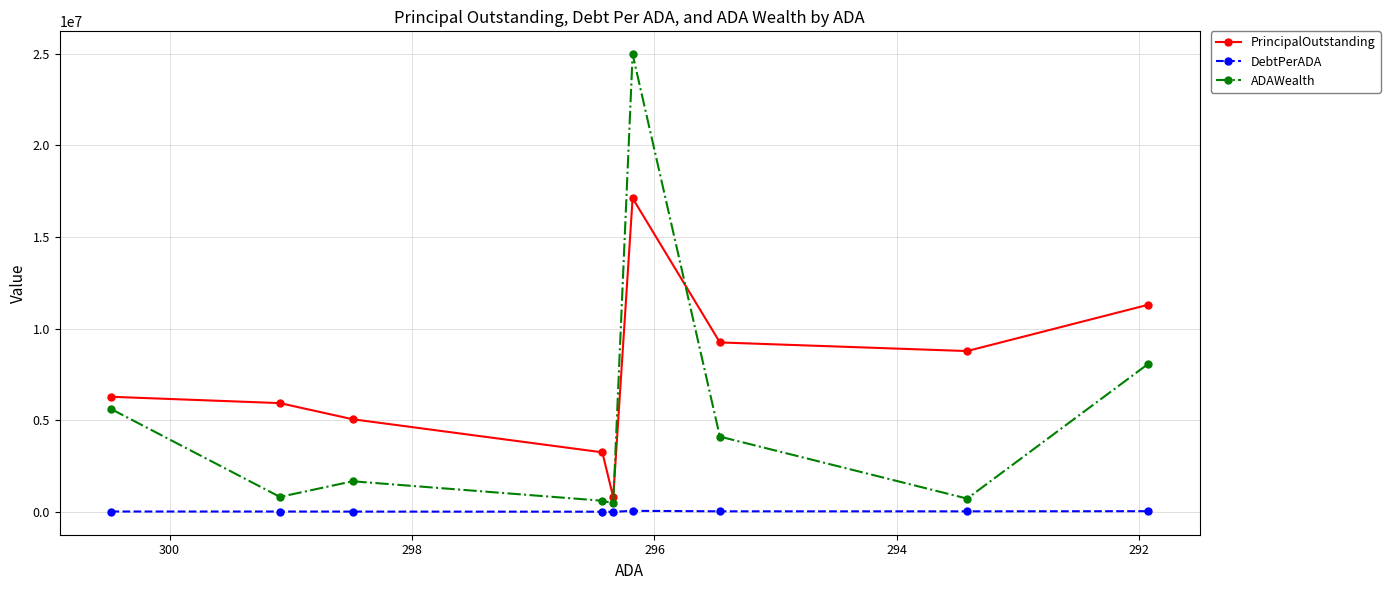

Is this an area chart (filled region under the line)?

No